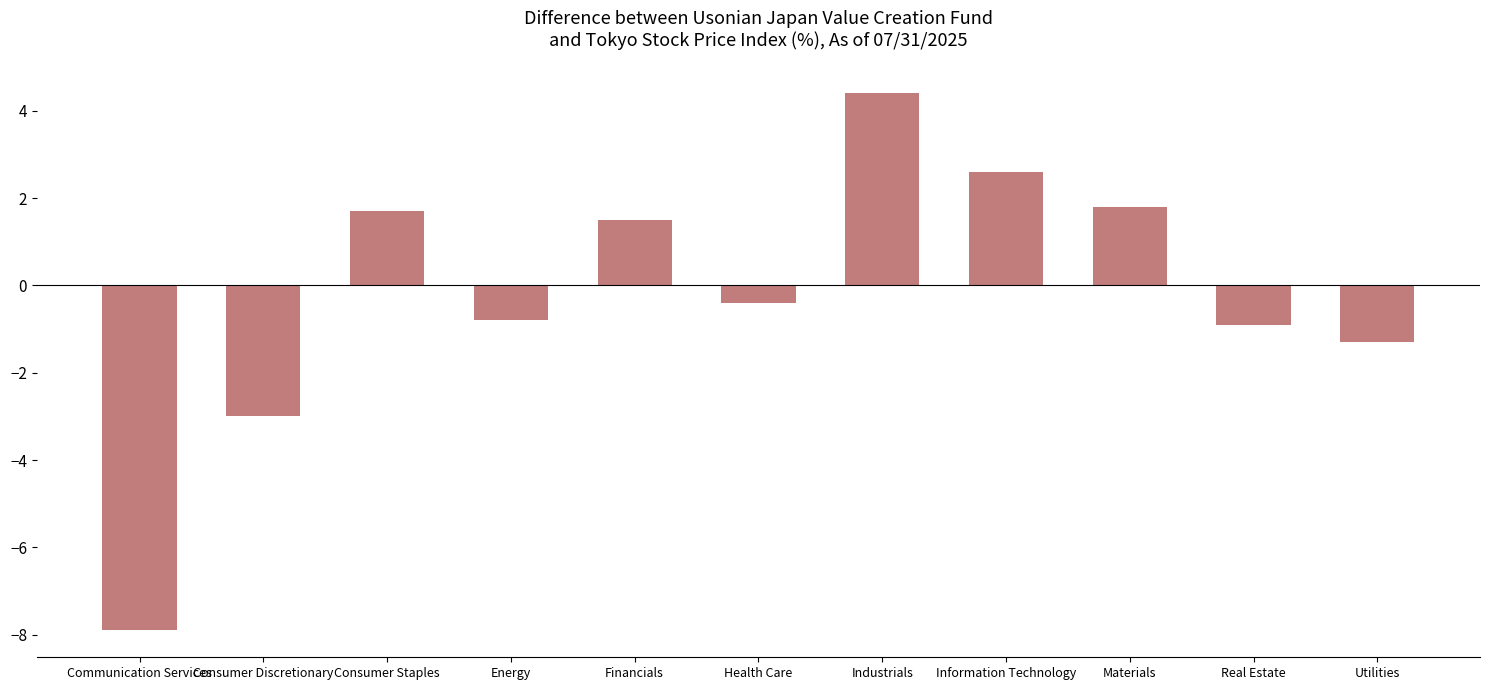

What is the value of the 7th bar from the left?

4.4